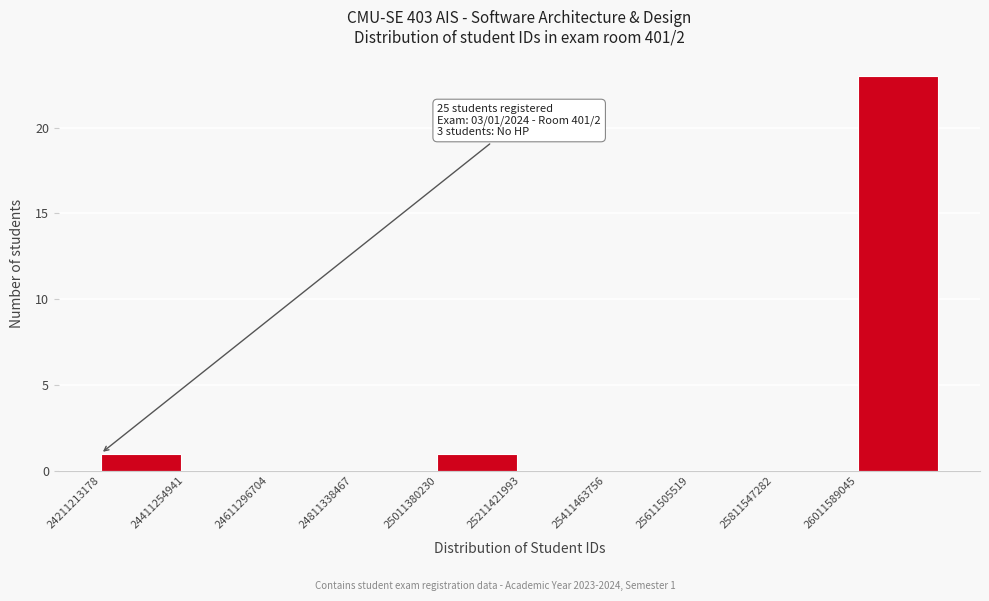

Over which range of the x-axis is the bar tallest?

26000000000 to 26200000000